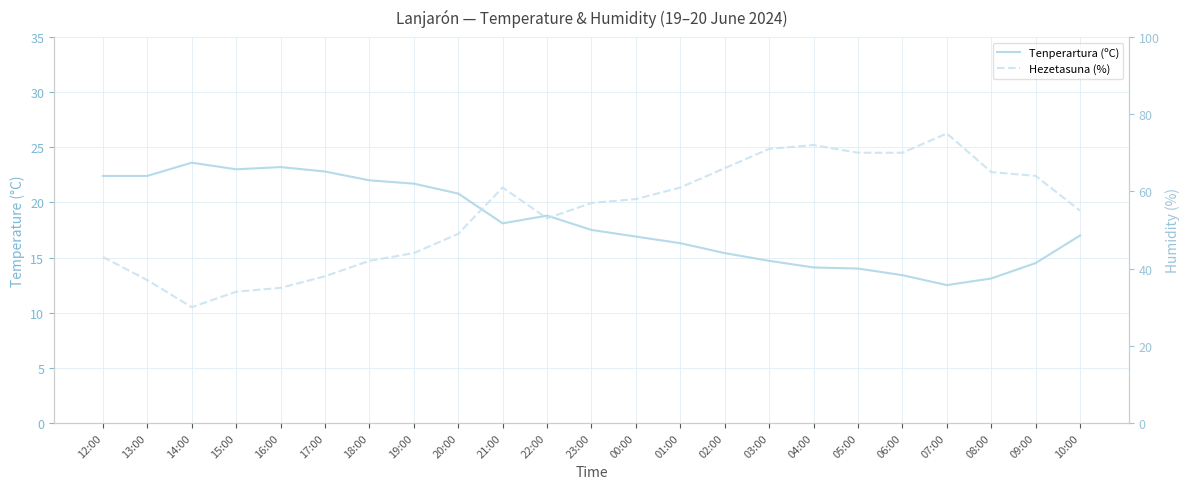

True or false: Hezetasuna (%) and Tenperartura (ºC) cross at least once.

False